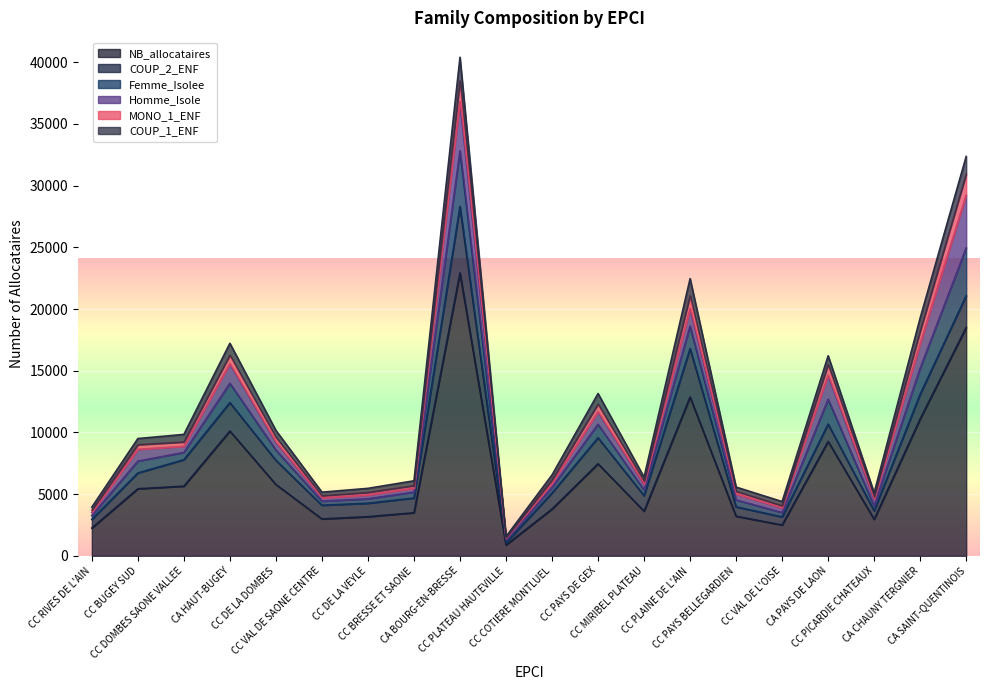

What is the maximum value shown in the chart?

40407